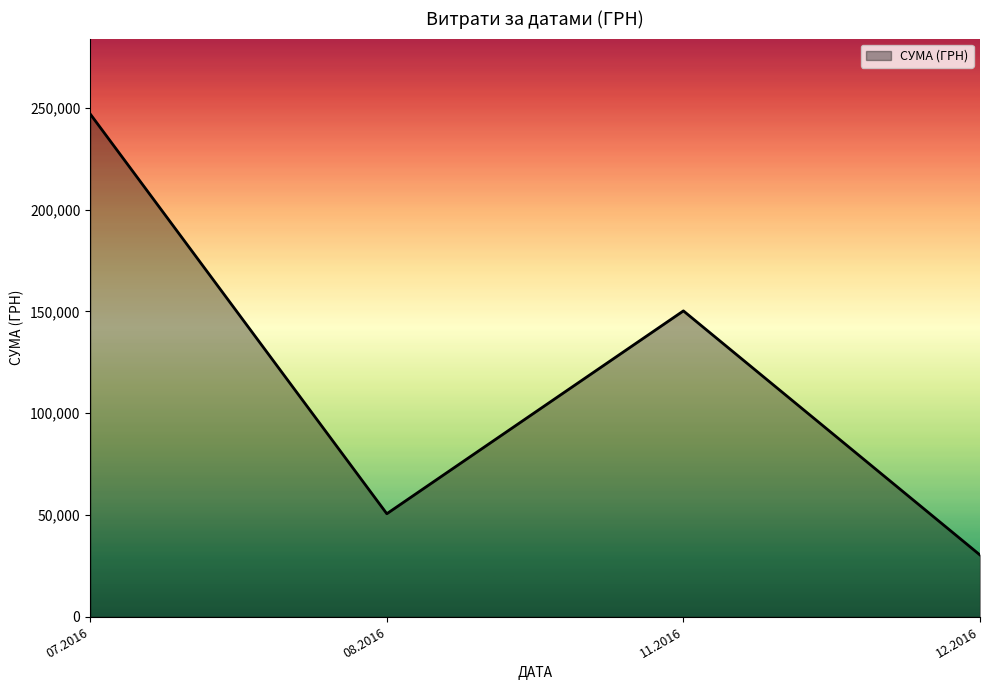

Rank the categories by value from lowest to highest.

12.2016, 08.2016, 11.2016, 07.2016